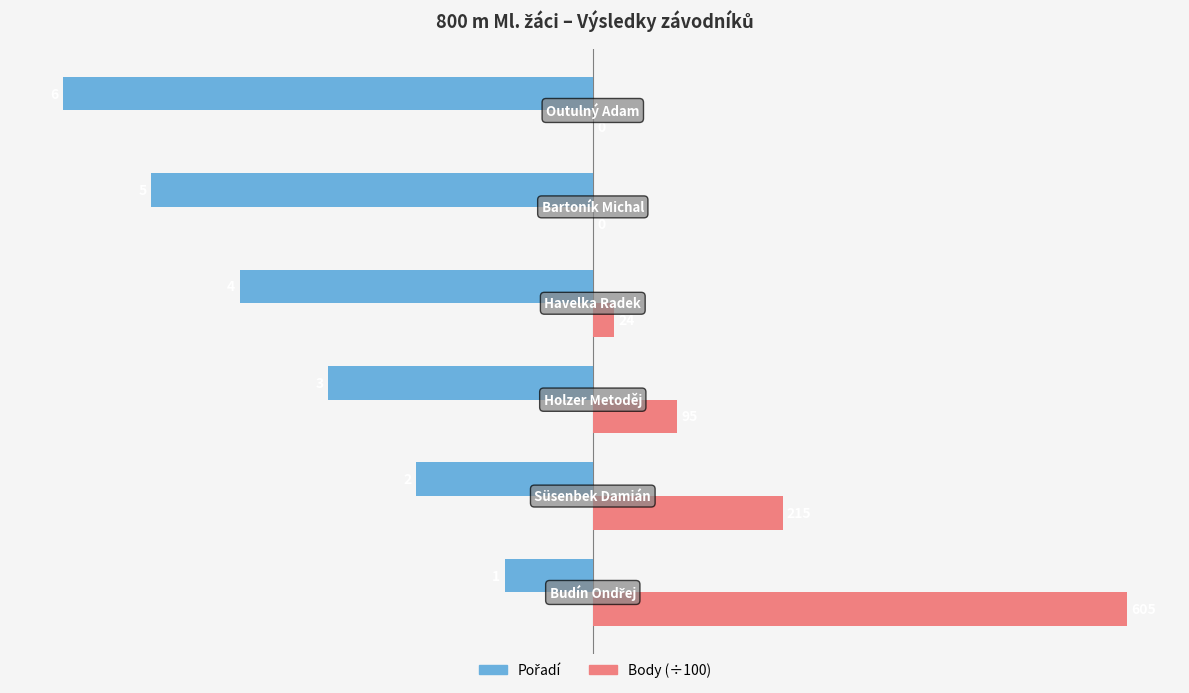

The Body (×100) series shows 0.2 at −2. True or false?

False